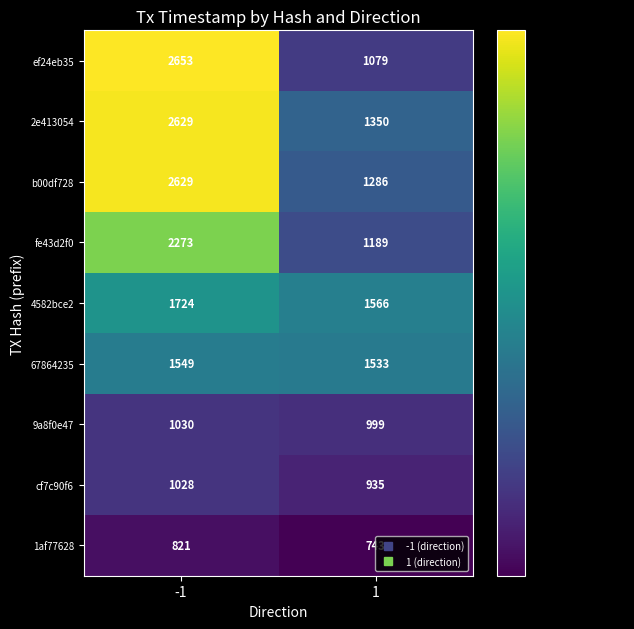

What is the sum of the 1af77628 values at -1 and 1?

1564